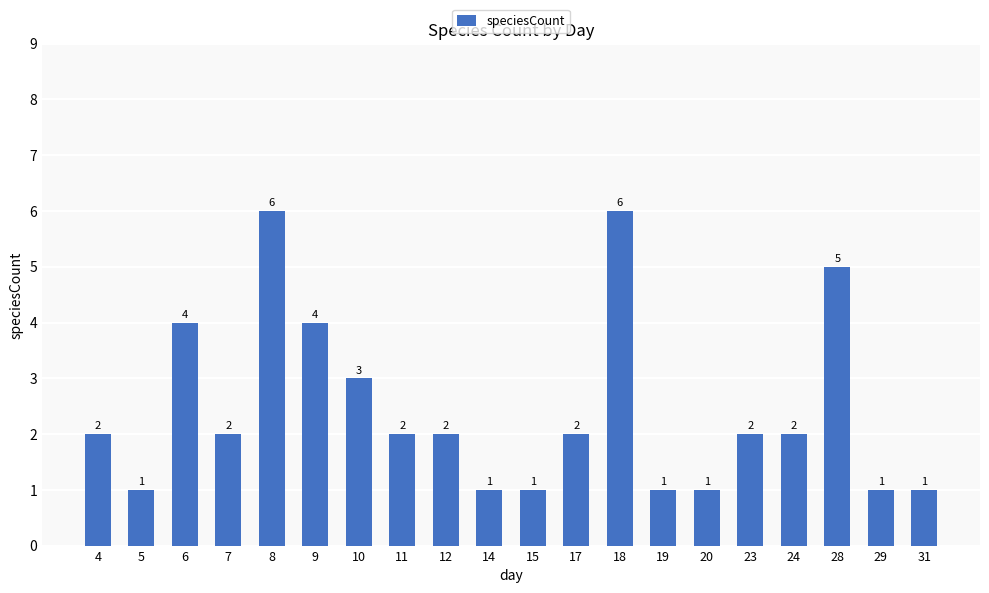

Reading left to right, transcribe all the data shown in this chart.

2	1	4	2	6	4	3	2	2	1	1	2	6	1	1	2	2	5	1	1